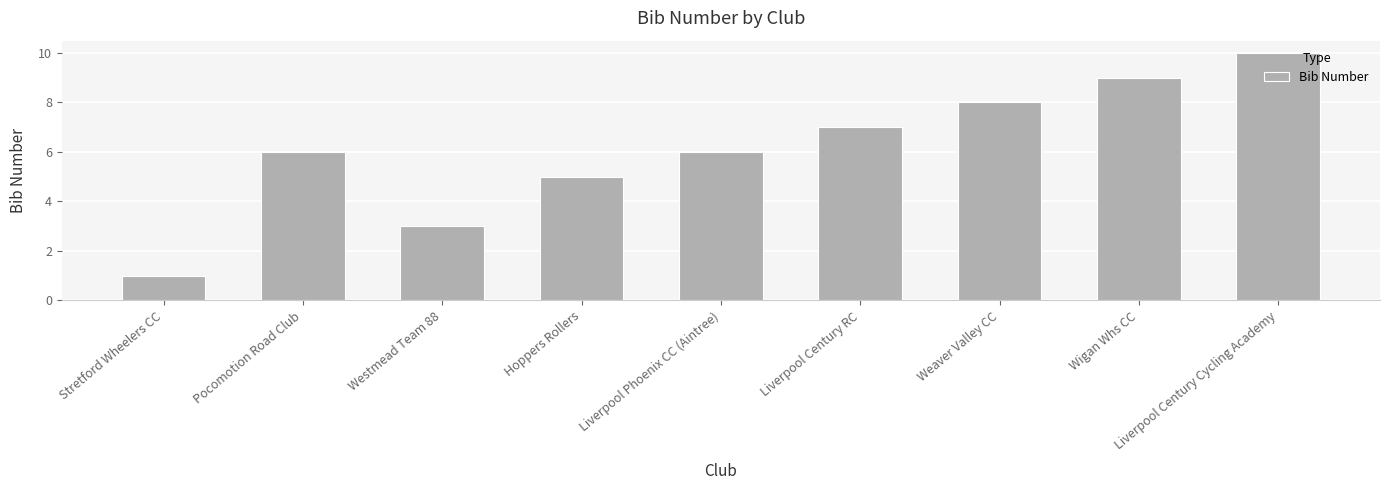

What is the ratio of the value at Weaver Valley CC to the value at Hoppers Rollers?

1.6